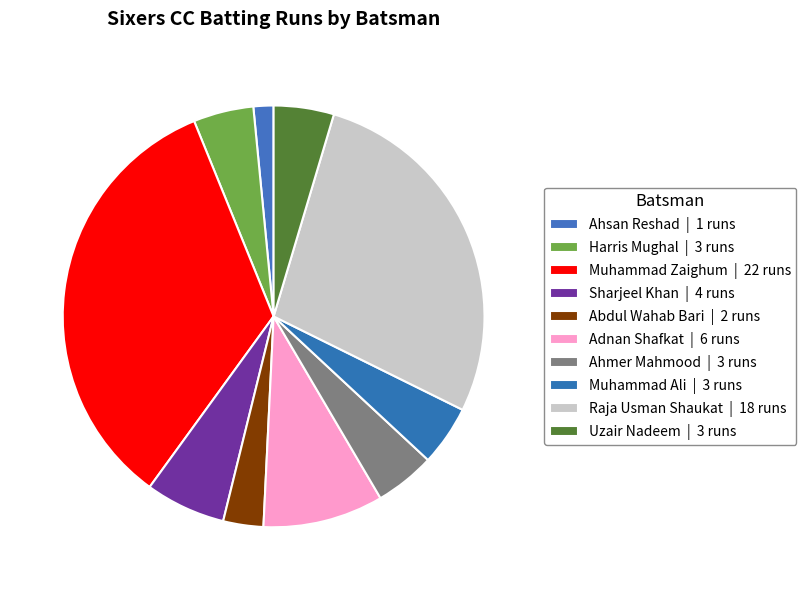

Which slice is the largest?

Muhammad Zaighum